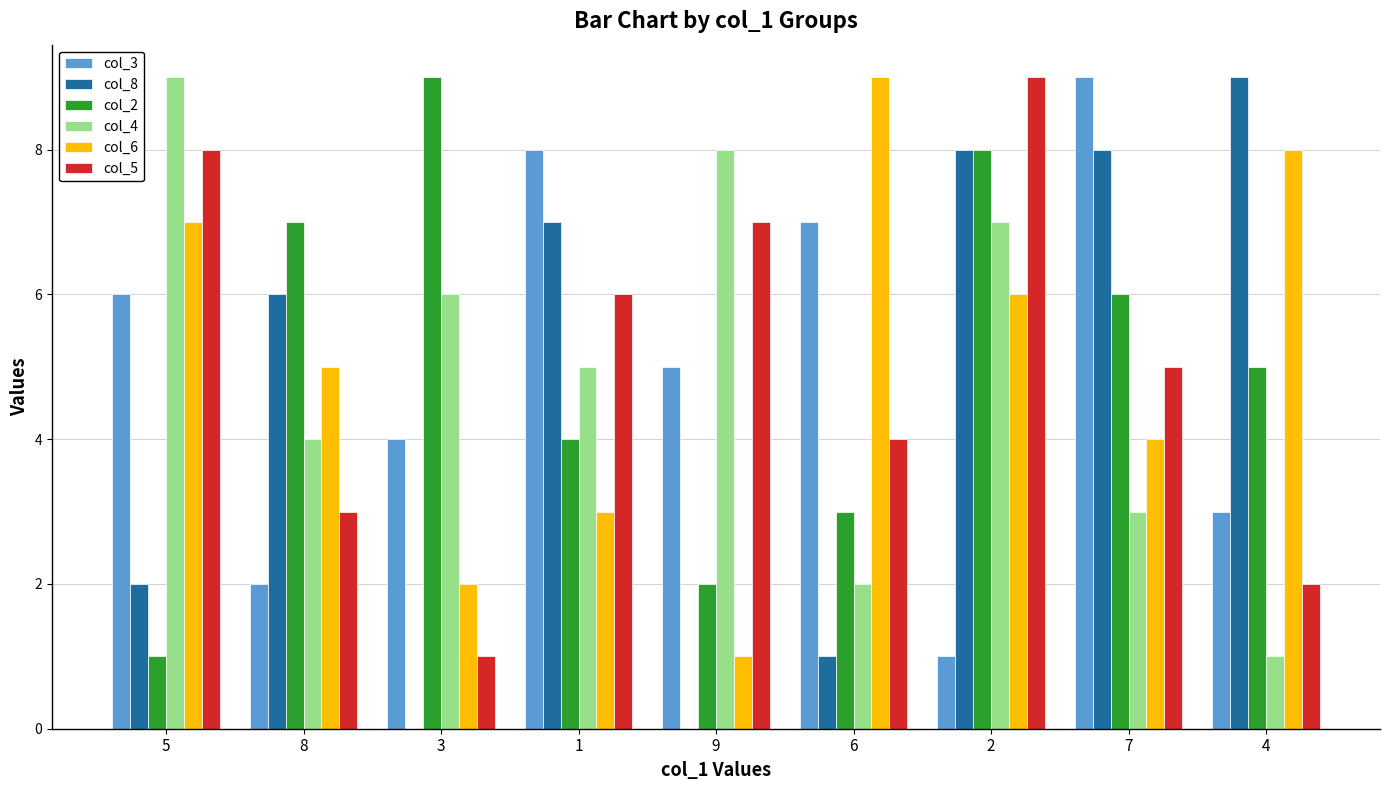

True or false: col_5 has a value of 9 at 2.

True